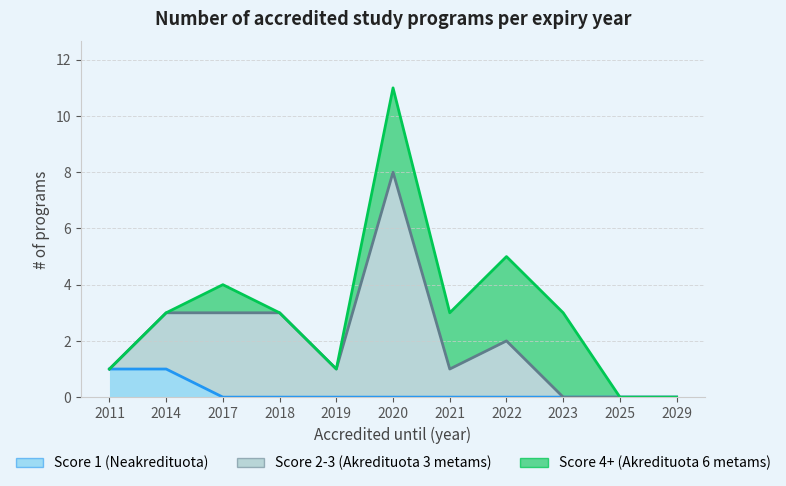

Is the value of Score 2-3 (Akredituota 3 metams) at 2019 greater than the value of Score 1 (Neakredituota) at 2023?

Yes